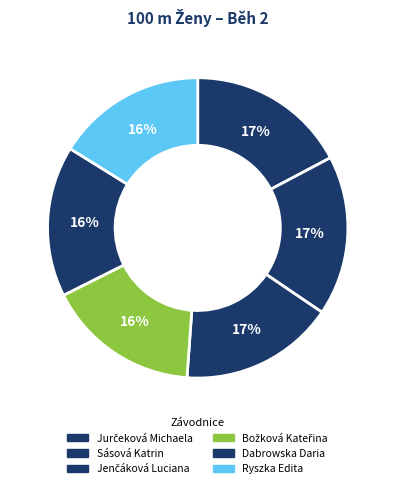

Count the number of slices in the pie.

6